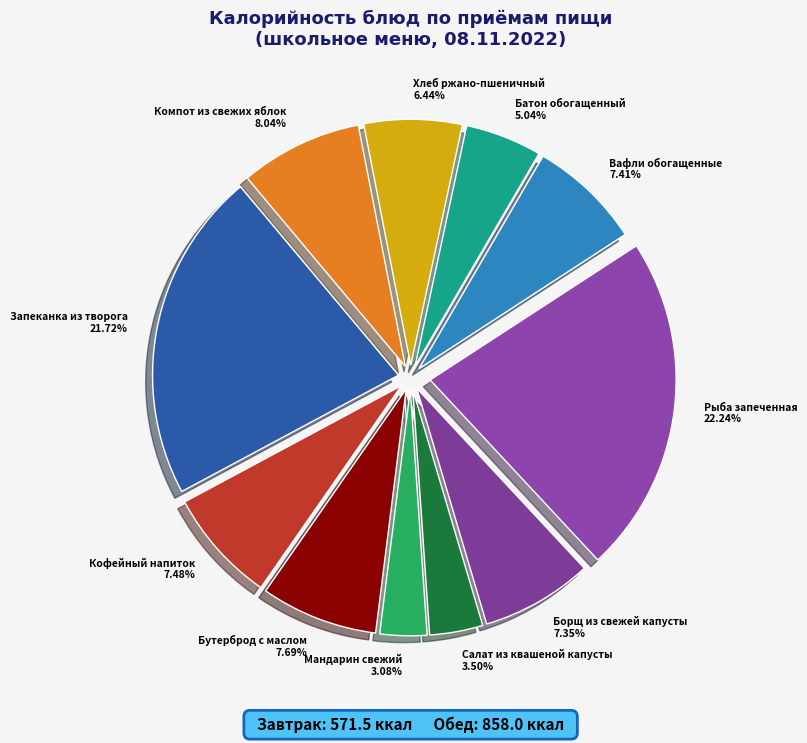

Count the number of slices in the pie.

11